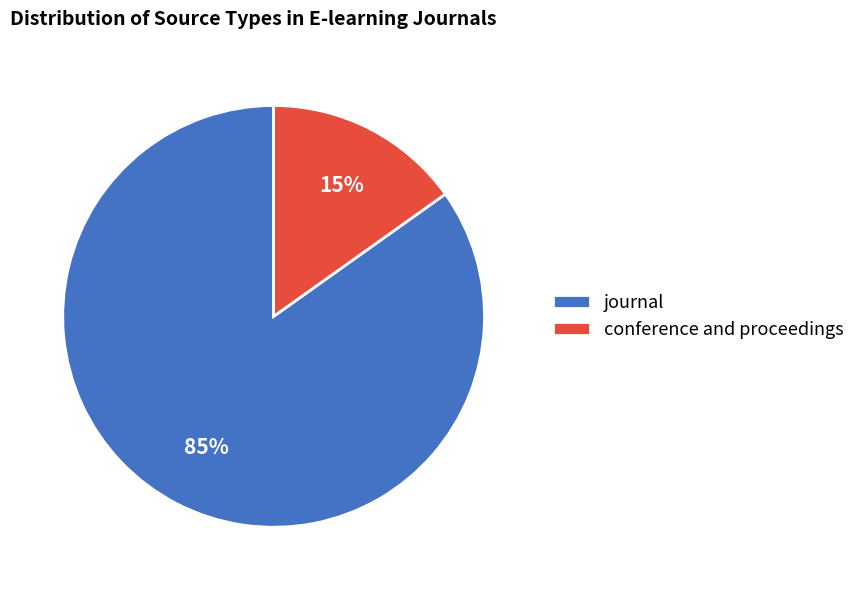

Is it true that journal is 85% of the pie?

True